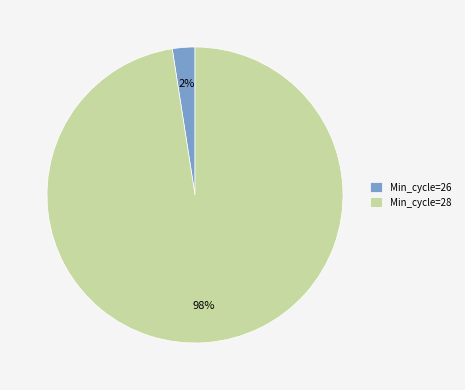

To the nearest percent, what is the combined percentage of Min_cycle=26 and Min_cycle=28?

100%